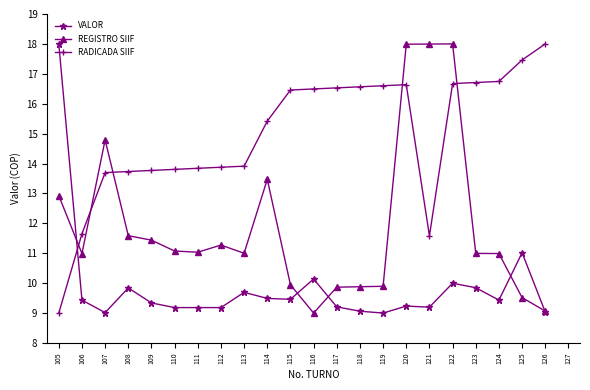

At how many categories does at least one series exceed 13?

21